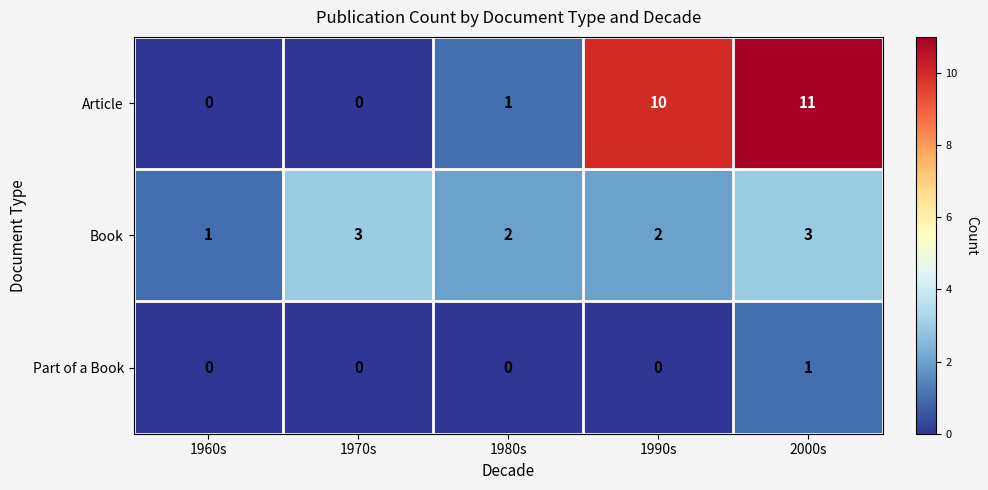

At which label is Article closest to 5?

1980s